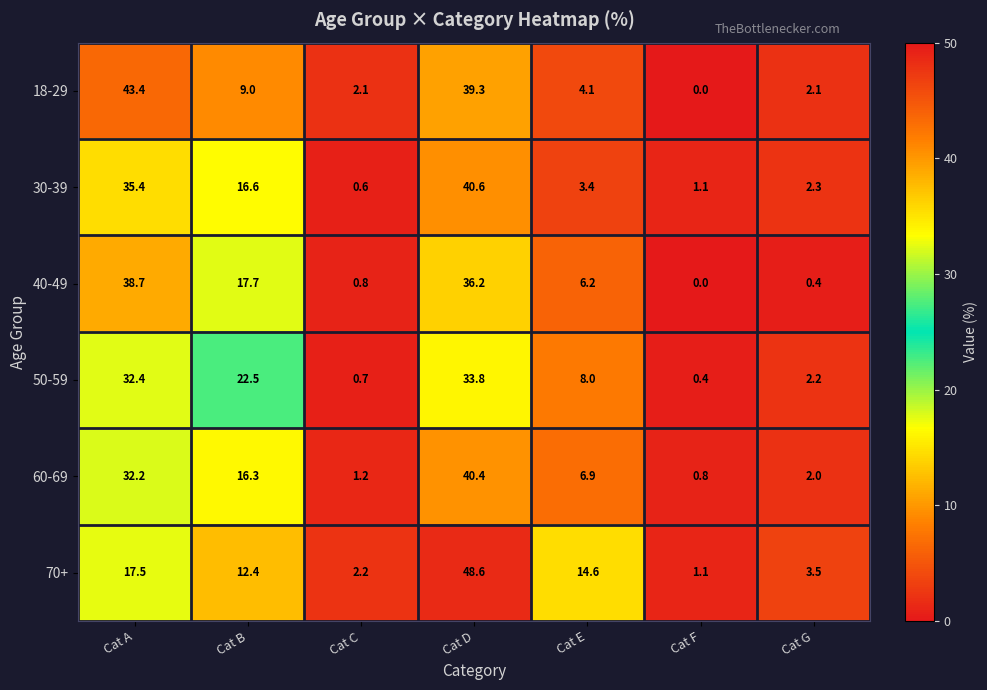

What is the total value across all series at Cat F?

3.4